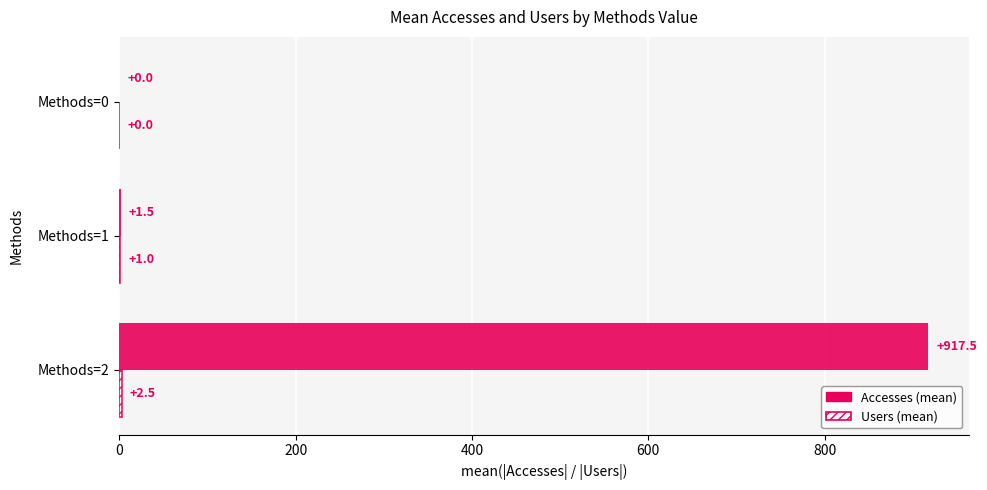

What is the greatest value displayed?

917.5